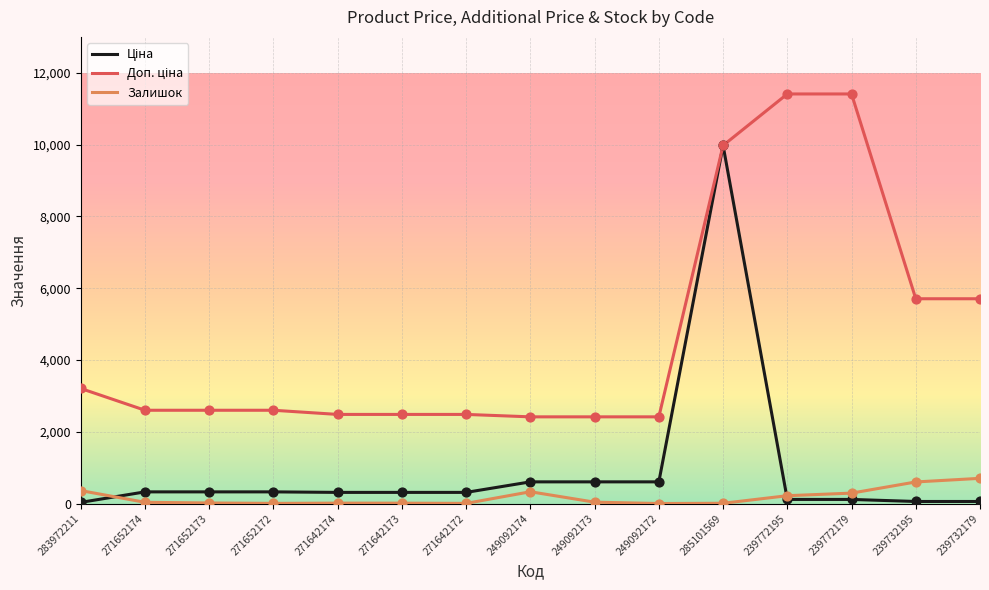

Does the chart have visible grid lines?

Yes